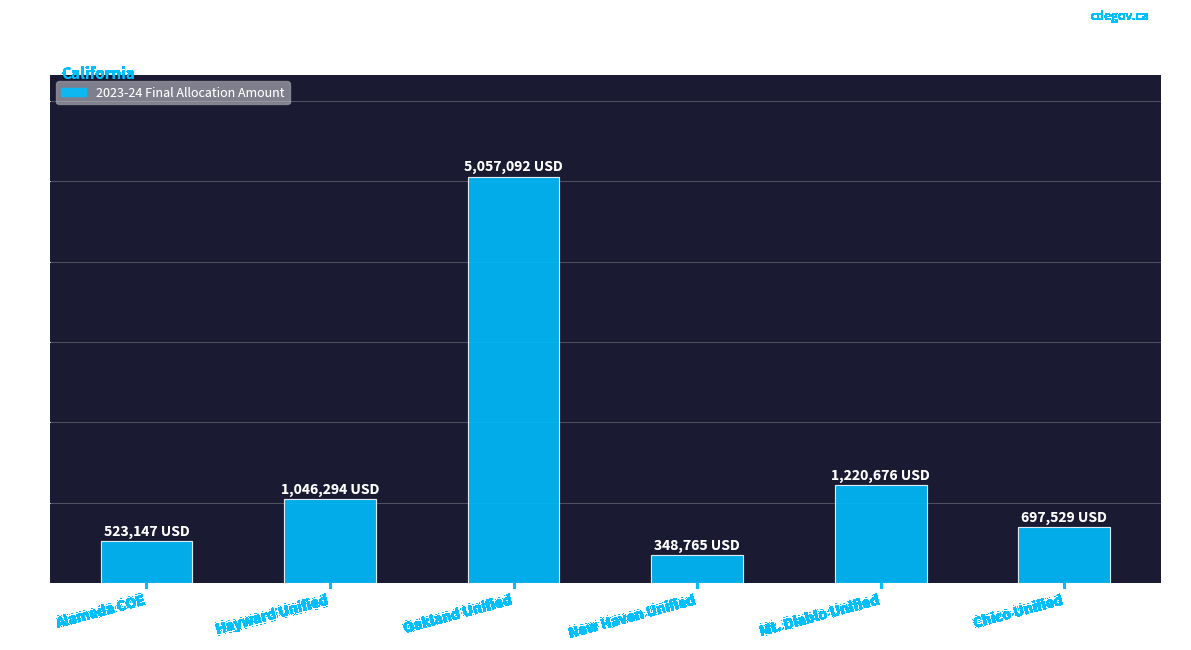

Reading right to left, list all the values displayed in this chart.

Chico Unified=697529	Mt. Diablo Unified=1220676	New Haven Unified=348765	Oakland Unified=5057092	Hayward Unified=1046294	Alameda COE=523147